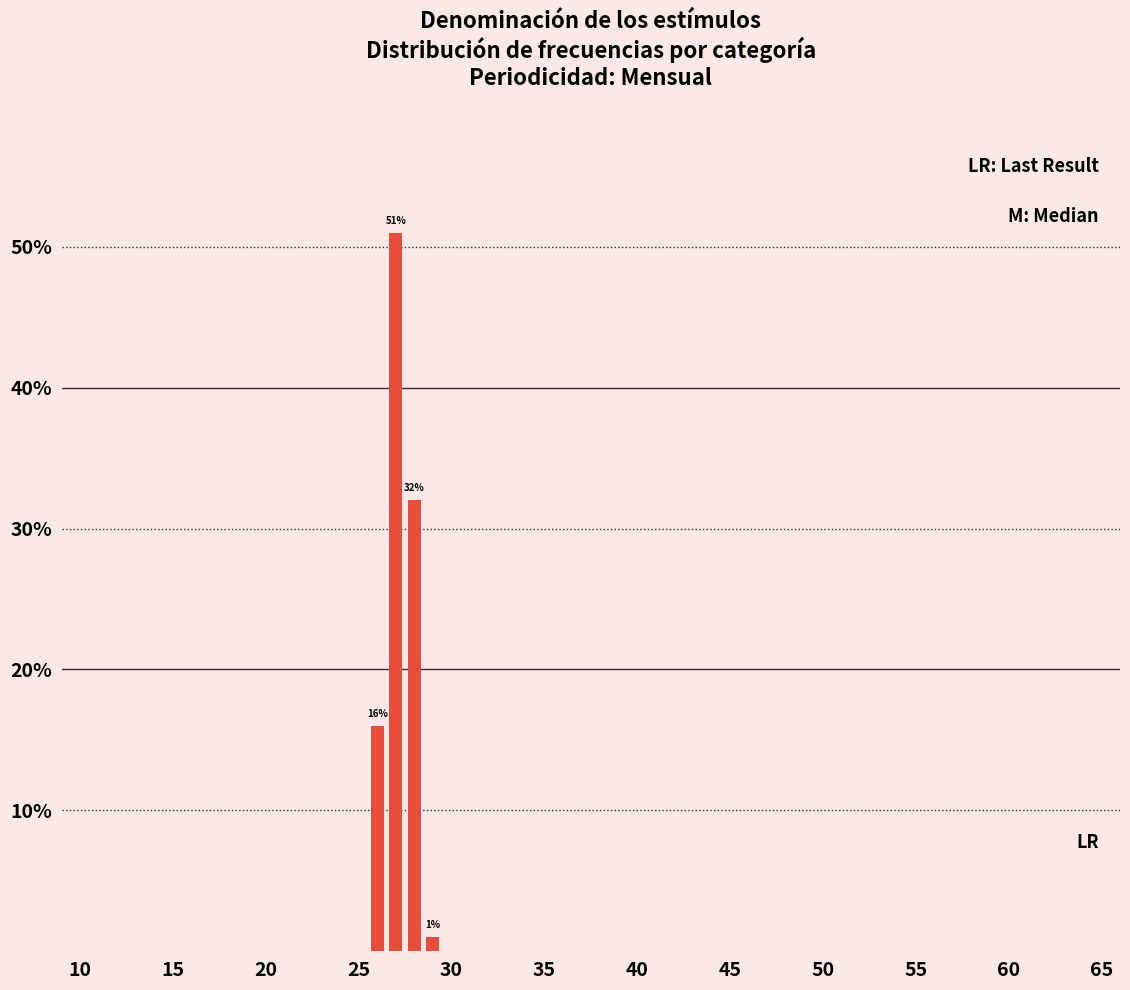

At how many categories does at least one series exceed 6?

3